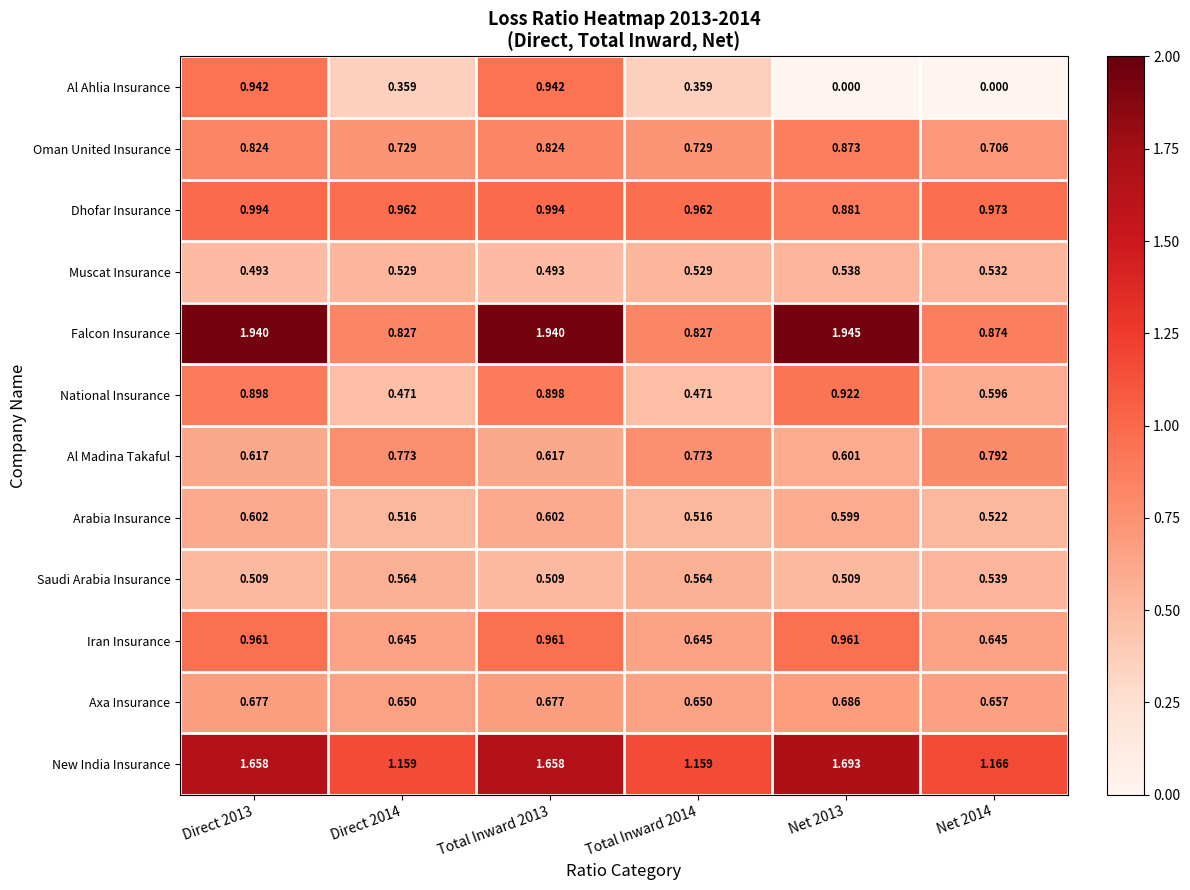

Rank the series at Direct 2013 from lowest to highest value.

Muscat Insurance, Saudi Arabia Insurance, Arabia Insurance, Al Madina Takaful, Axa Insurance, Oman United Insurance, National Insurance, Al Ahlia Insurance, Iran Insurance, Dhofar Insurance, New India Insurance, Falcon Insurance